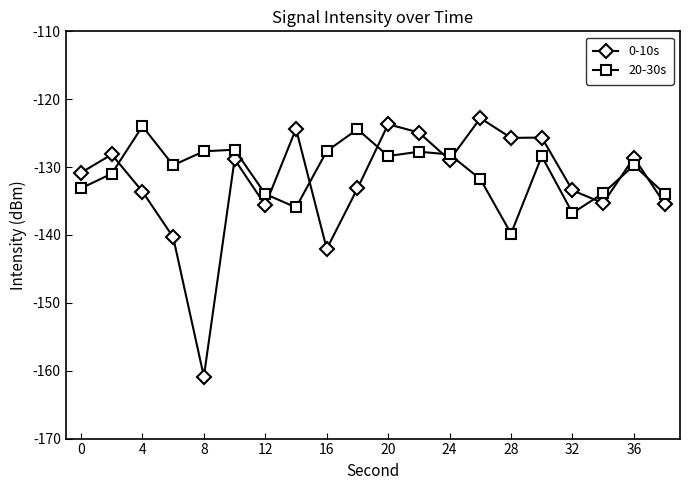

What is the difference between the maximum and second lowest values in the 0-10s series?

19.3